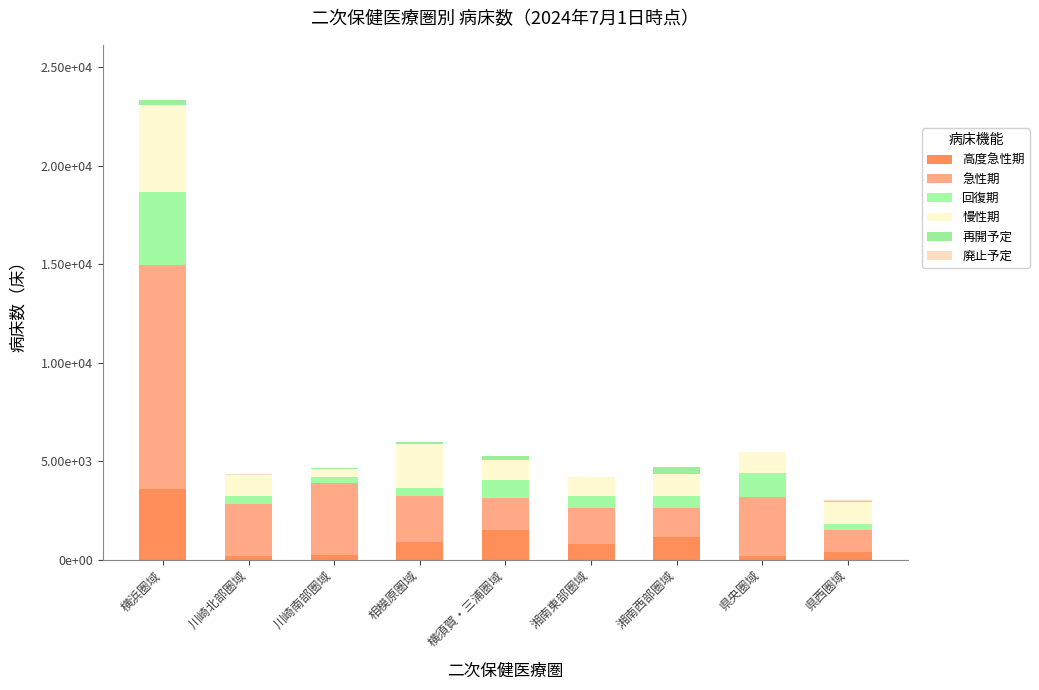

Between 相模原圏域 and 湘南西部圏域, which series saw the biggest shift?

慢性期